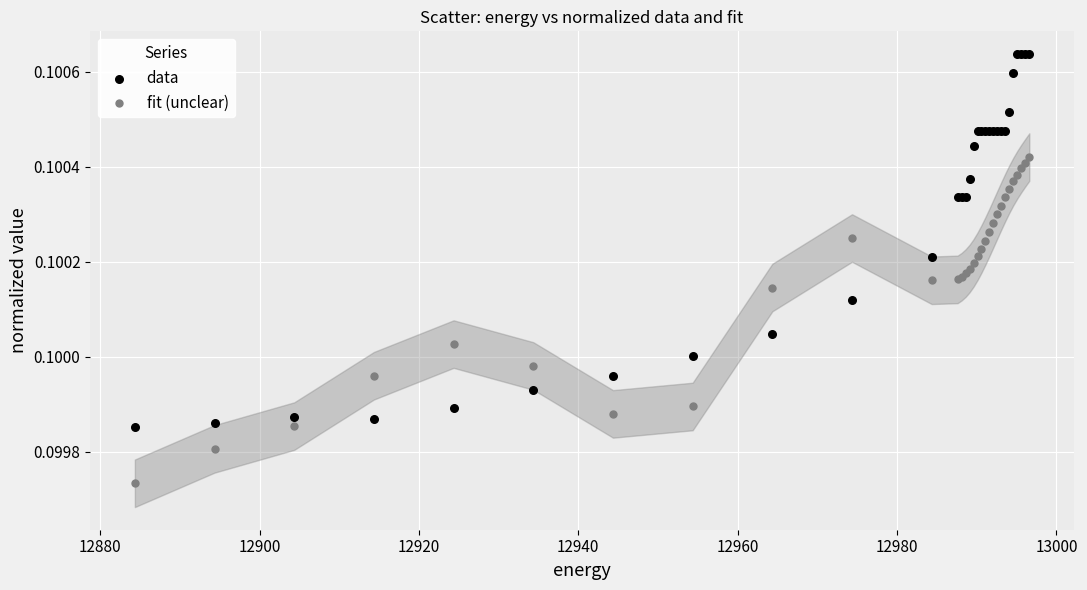

What is the X range (max minus min) for the scatter plot?

112.2